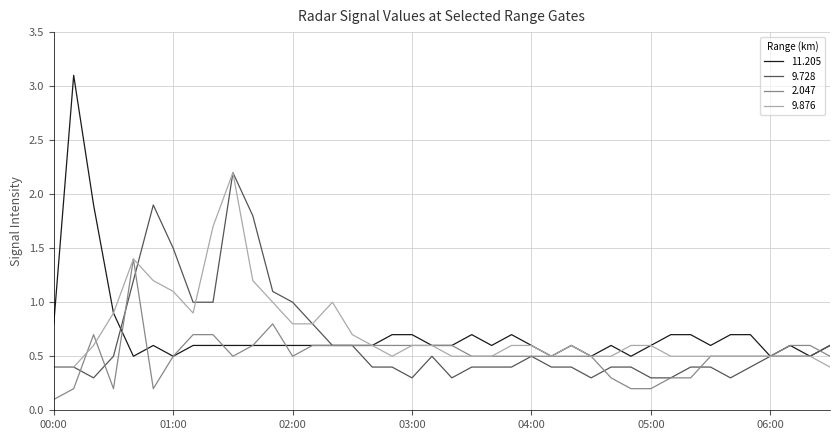

What is the maximum value for 9.876?

2.2